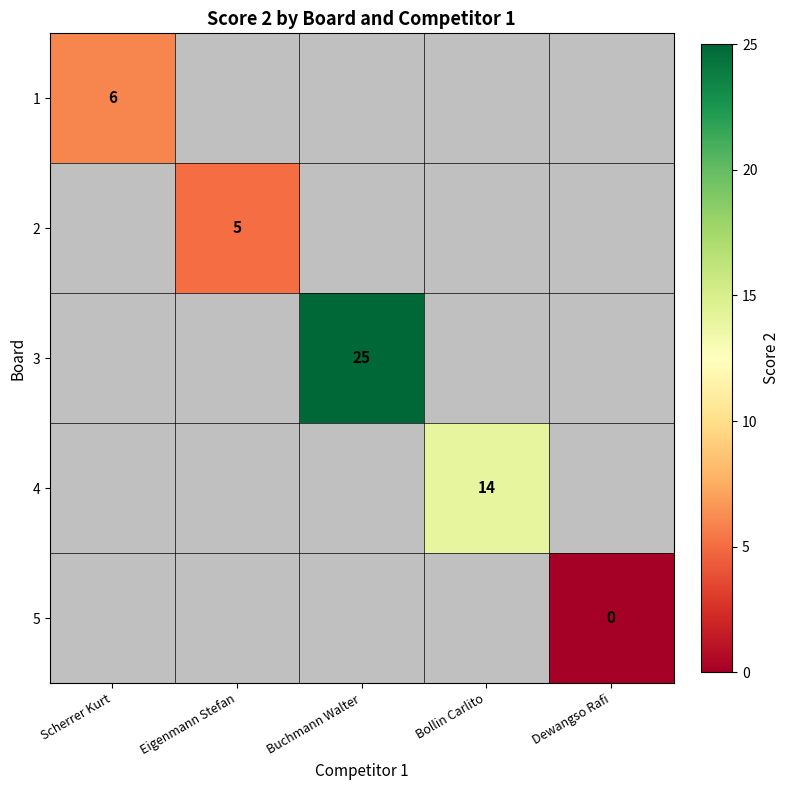

At Scherrer Kurt, list the series in order from largest to smallest.

1, 2, 3, 4, 5